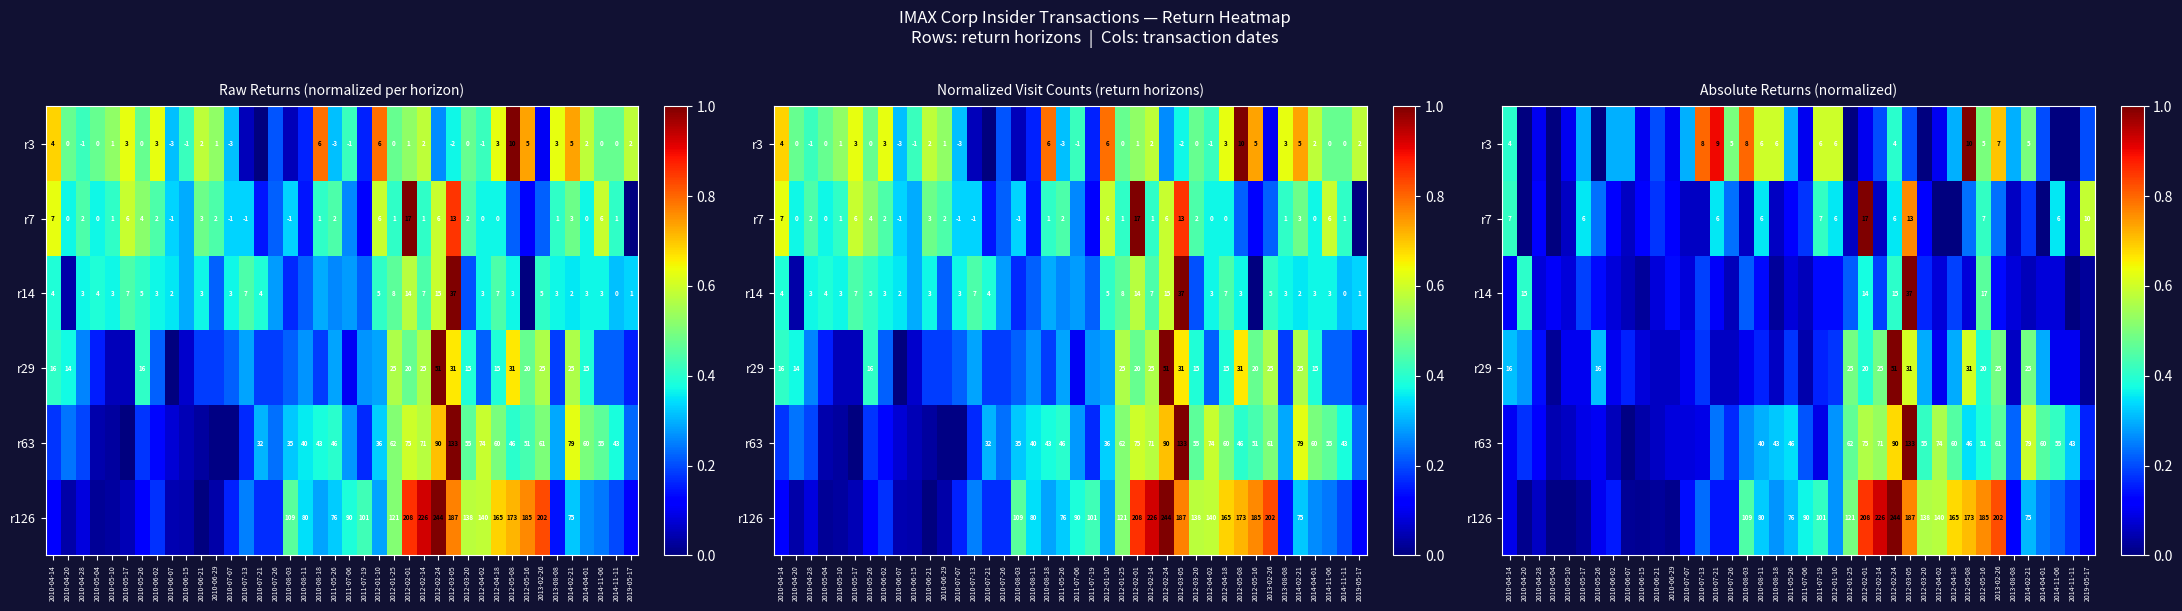

At which category is the sum across all series the highest?

2012-03-05